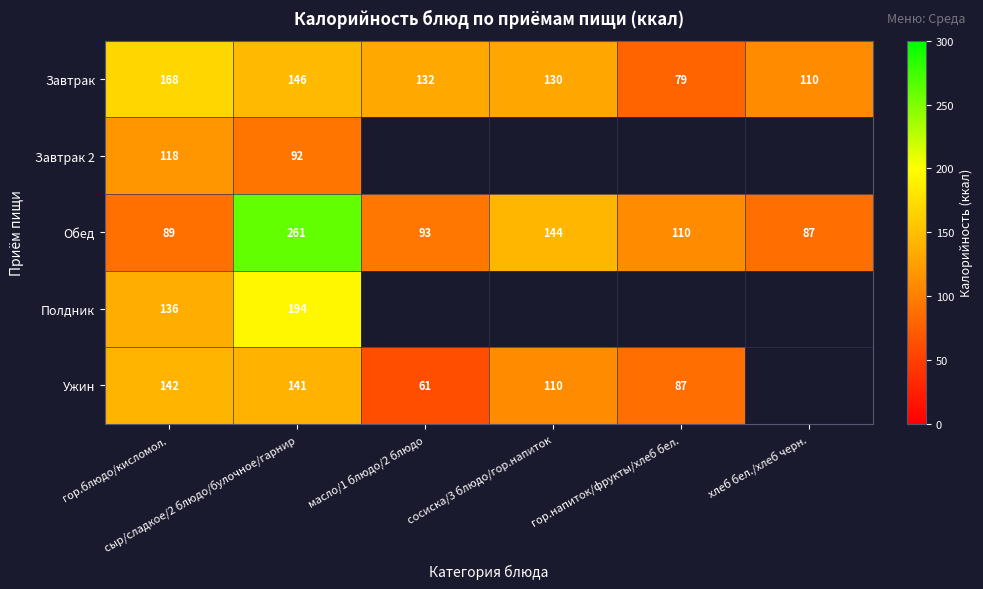

What is the difference between the highest and lowest values at гор.напиток/фрукты/хлеб бел.?

30.6